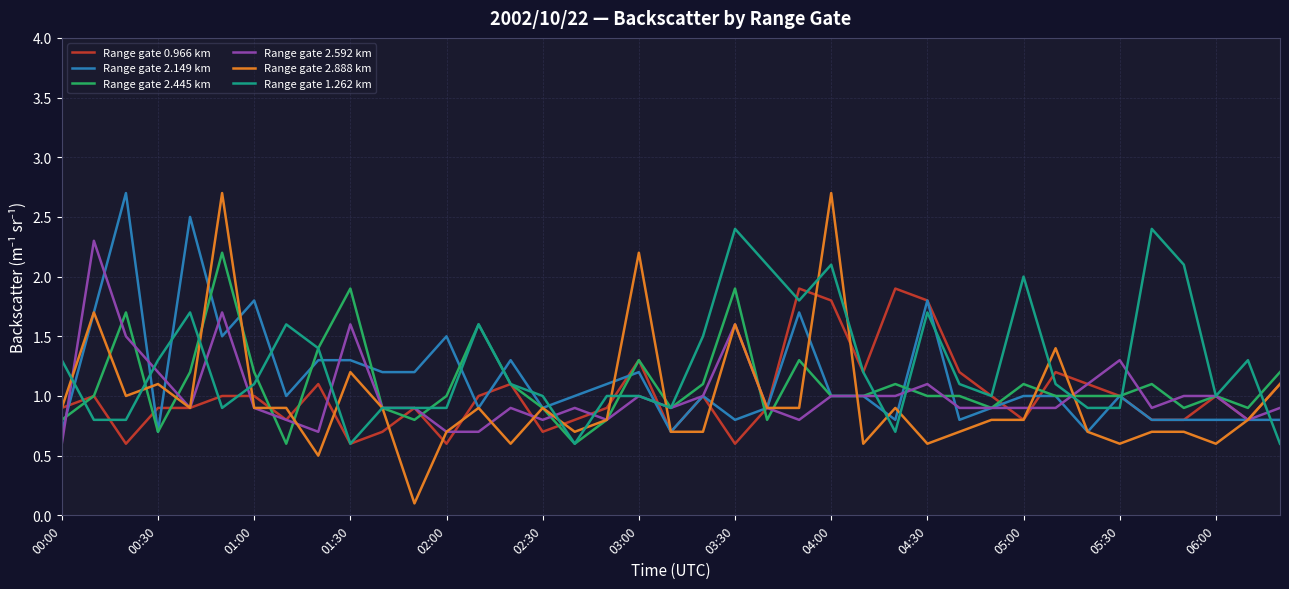

What is the minimum value for Range gate 2.888 km?

0.1